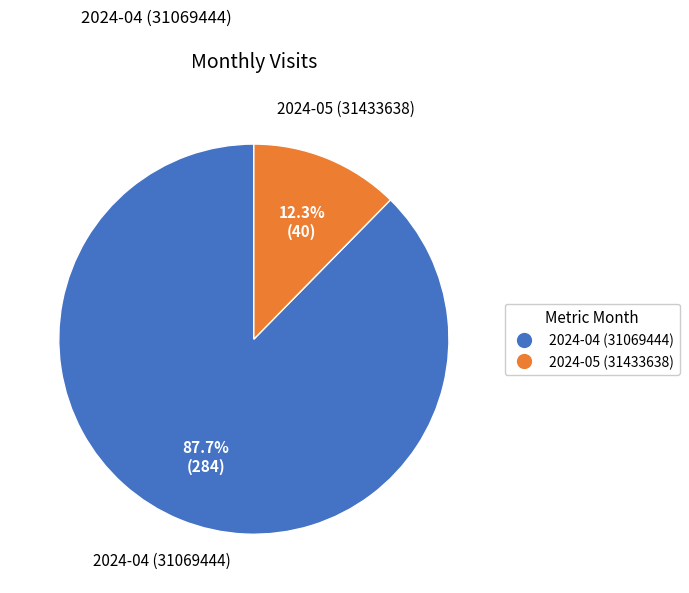

To the nearest percent, what portion does 2024-05 (31433638) represent?

12%